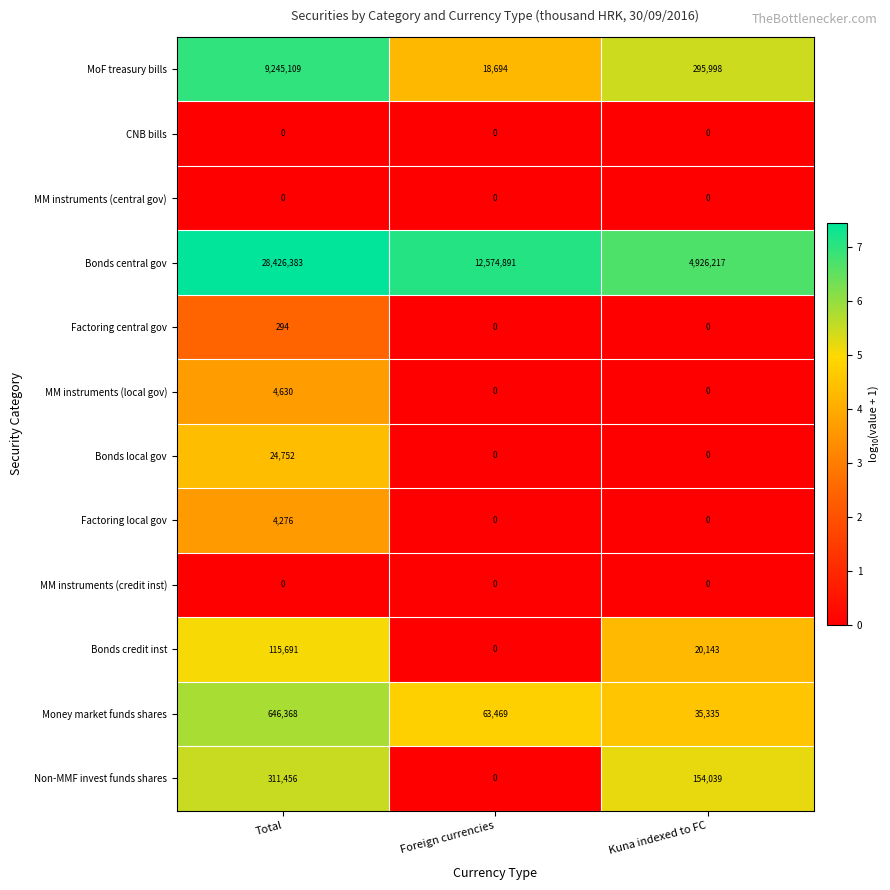

What is the highest value of the Bonds local gov series?

24752